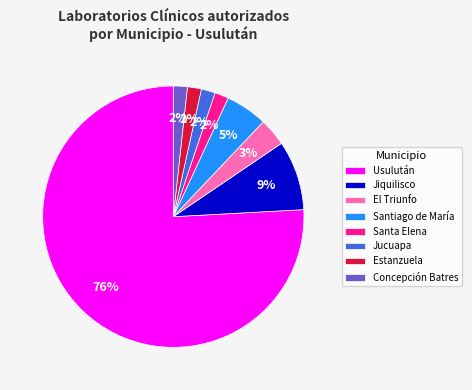

Which category has the biggest portion of the pie?

Usulután